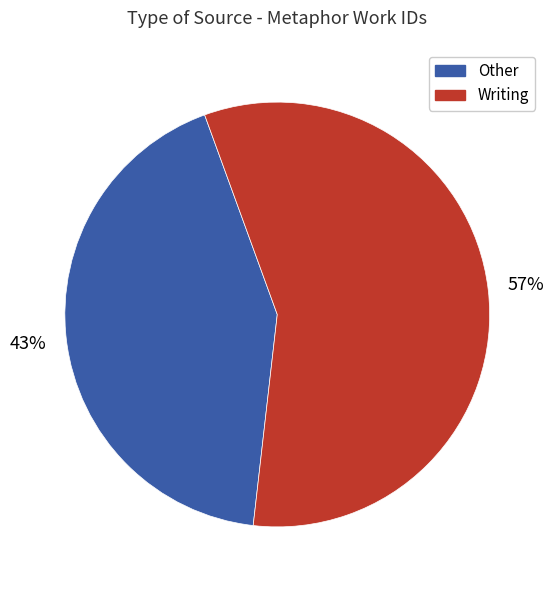

Does any single category account for the majority?

Yes